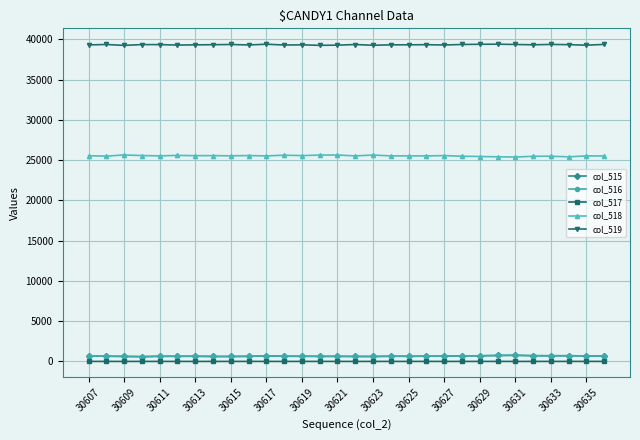

True or false: col_518 has more than 0 points higher than both neighbors.

True